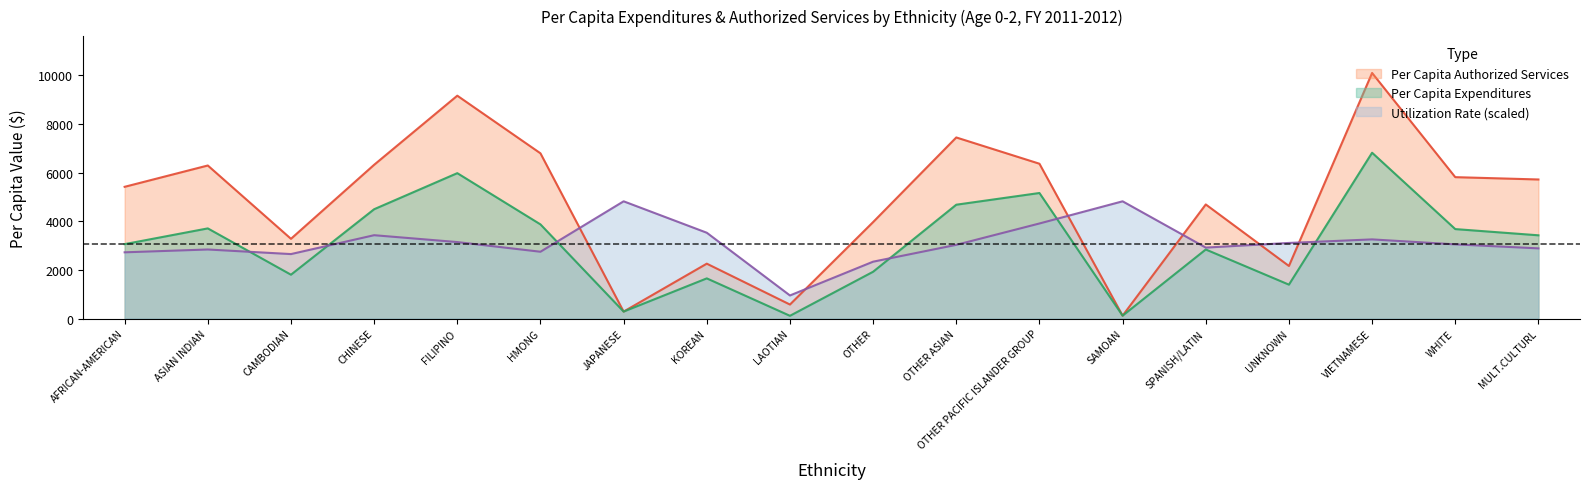

Reading left to right, list all the values displayed in this chart.

Per Capita Expenditures: 3060.0	3706.8	1803.2	4494.6	5977.5	3871.4	287.3	1652.2	113.7	1924.5	4680.4	5161.6	119.7	2839.5	1394.3	6817.2	3678.4	3423.0
Per Capita Authorized: 5416.1	6292.4	3278.7	6321.2	9162.1	6793.0	287.3	2257.1	577.1	3966.7	7444.8	6365.1	119.7	4691.1	2162.1	10096.2	5813.2	5717.7
Utilized: 2723.3	2839.5	2651.0	3427.1	3144.6	2747.0	4820.1	3528.3	950.0	2338.7	3030.4	3908.6	4820.1	2917.6	3108.5	3254.5	3050.2	2885.8